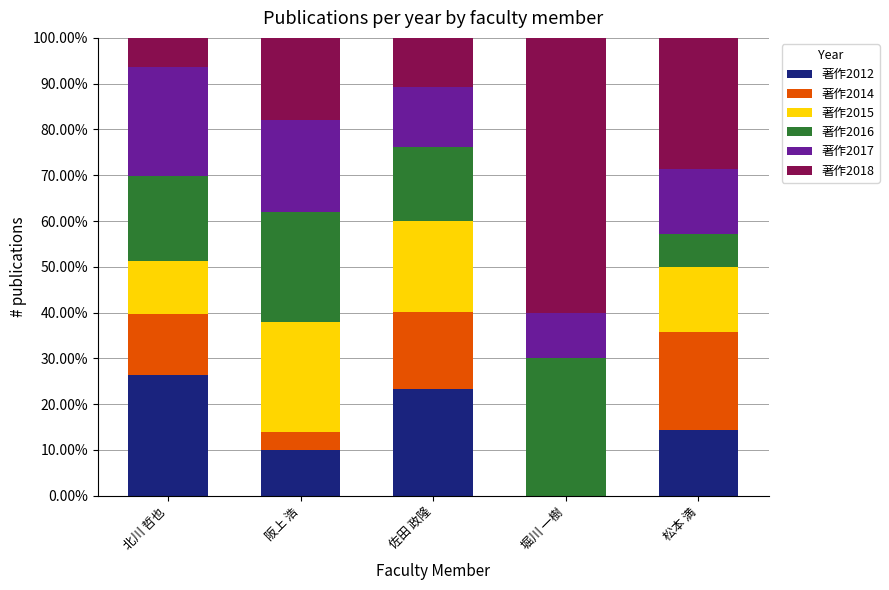

Count the number of data series in this chart.

6